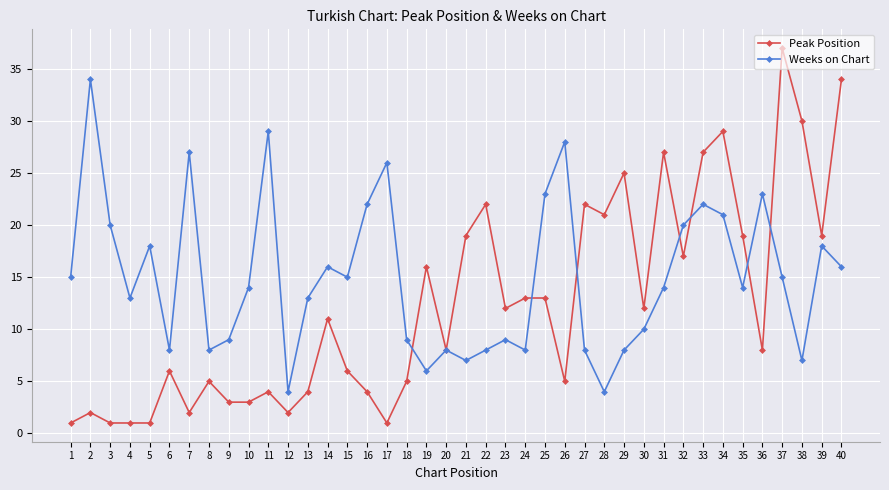

What is the difference between the Peak Position values at 32 and 11?

13